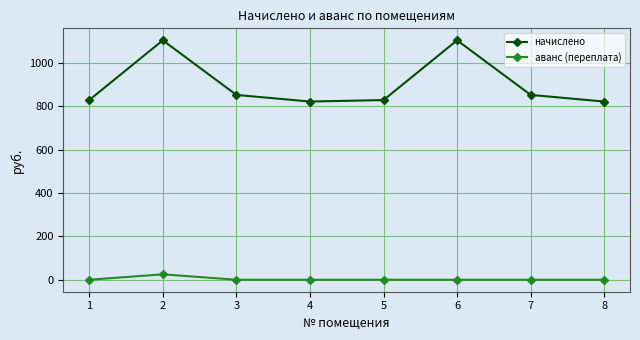

True or false: аванс (переплата) has a value of 0.0 at 1.

True